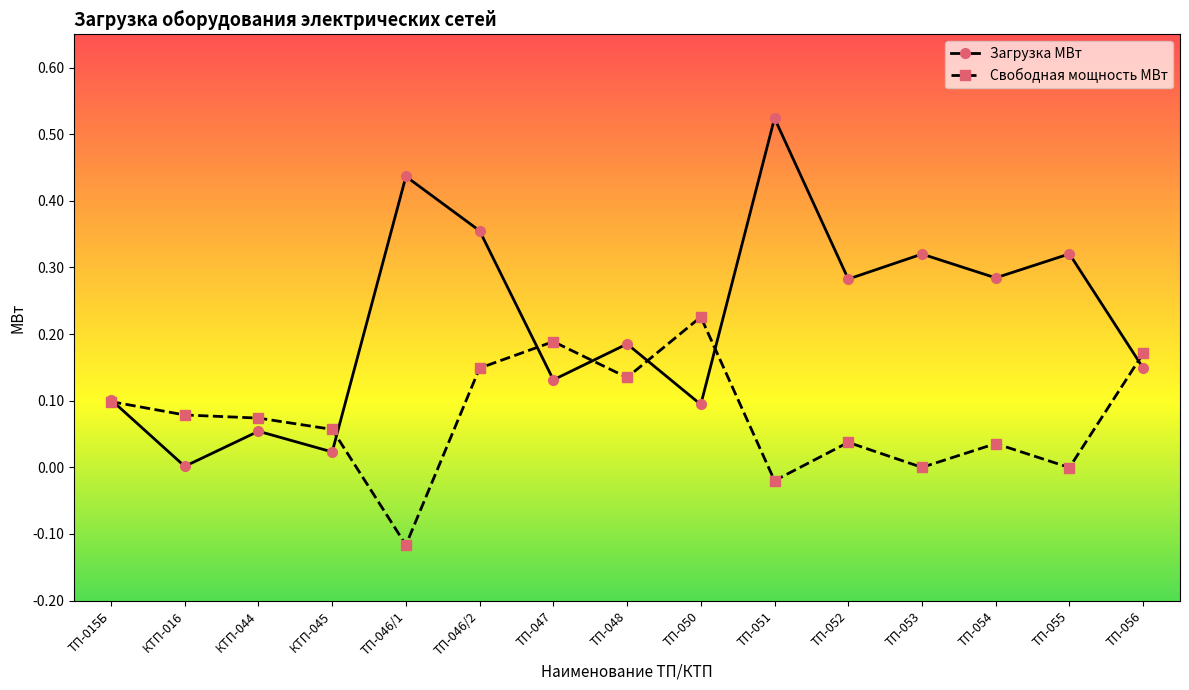

Between ТП-015Б and КТП-045, which series saw the biggest shift?

Загрузка МВт